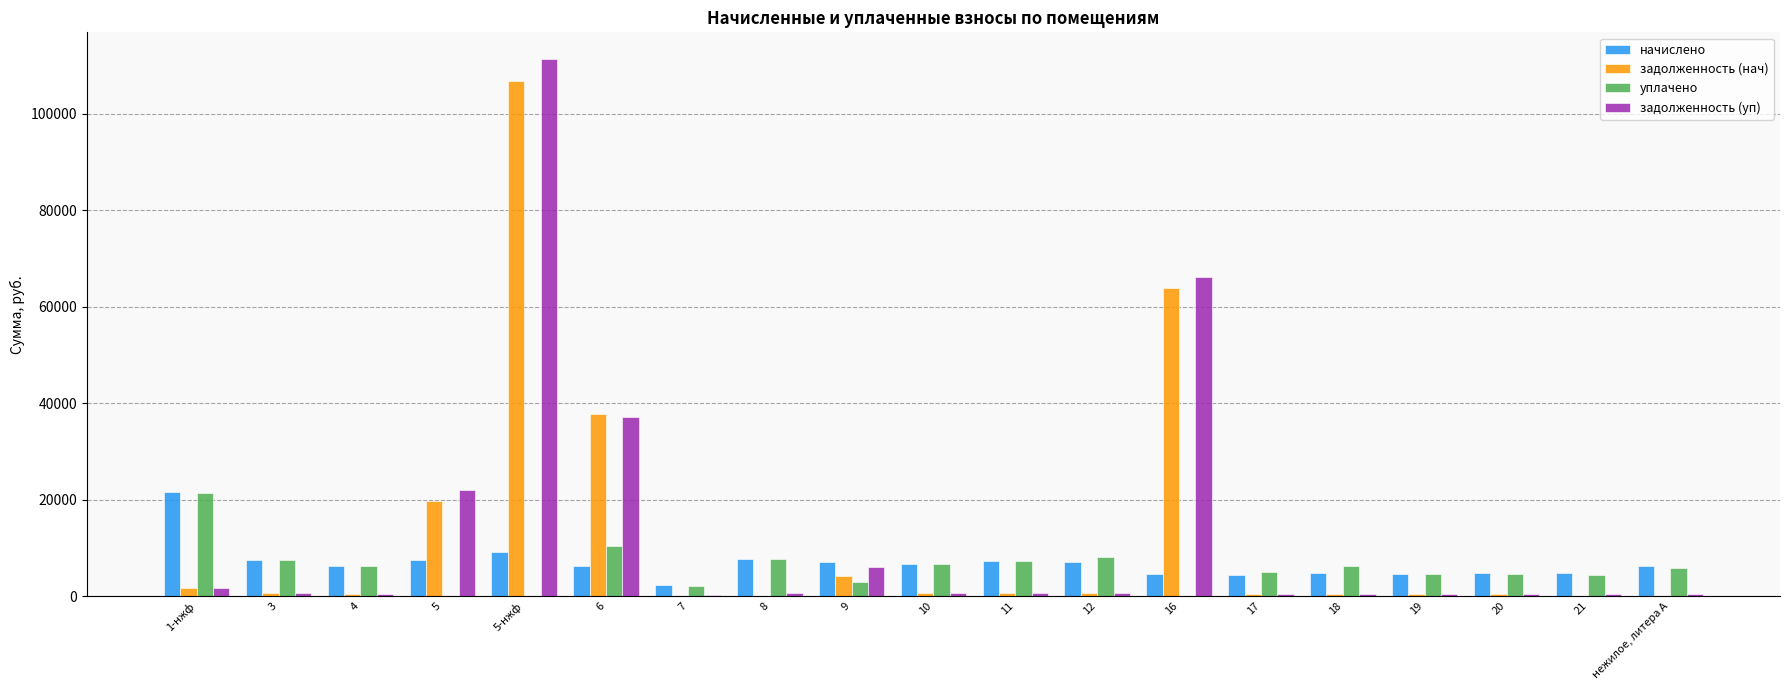

At which label does задолженность (нач) reach its peak?

5-нжф